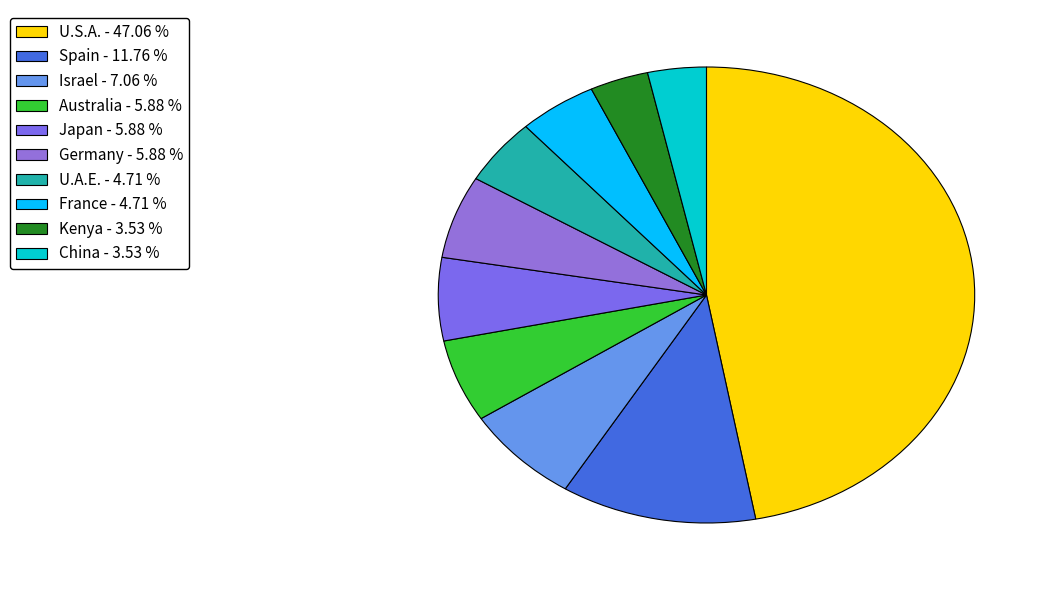

What percentage do Israel and Germany together represent?

12.9%